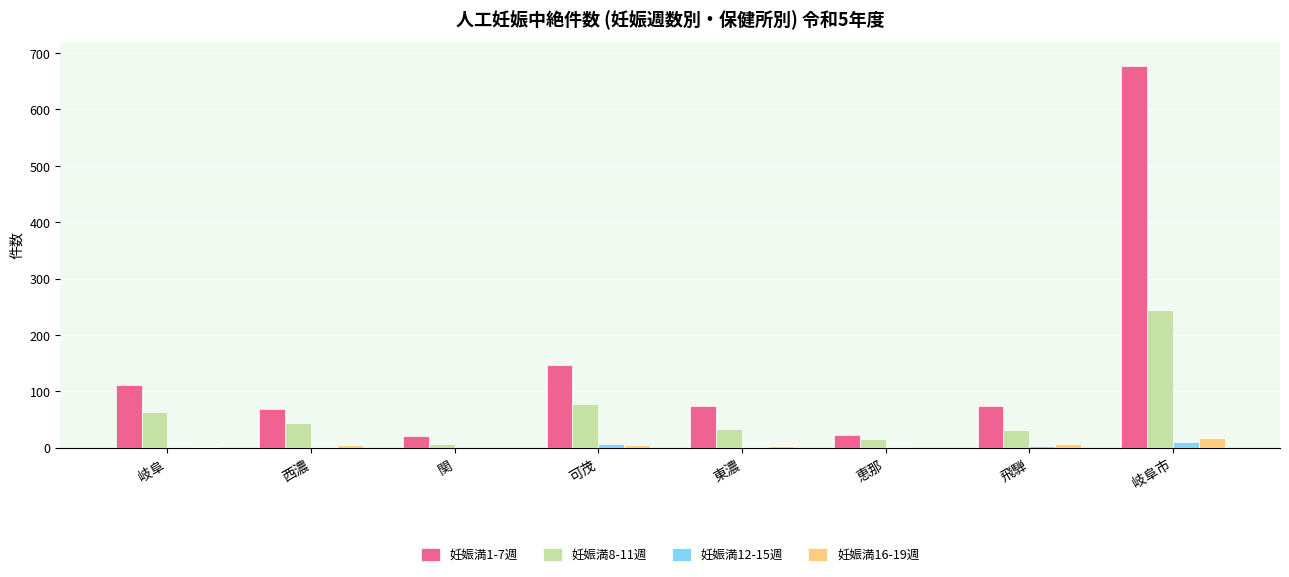

How many groups of bars are there?

8